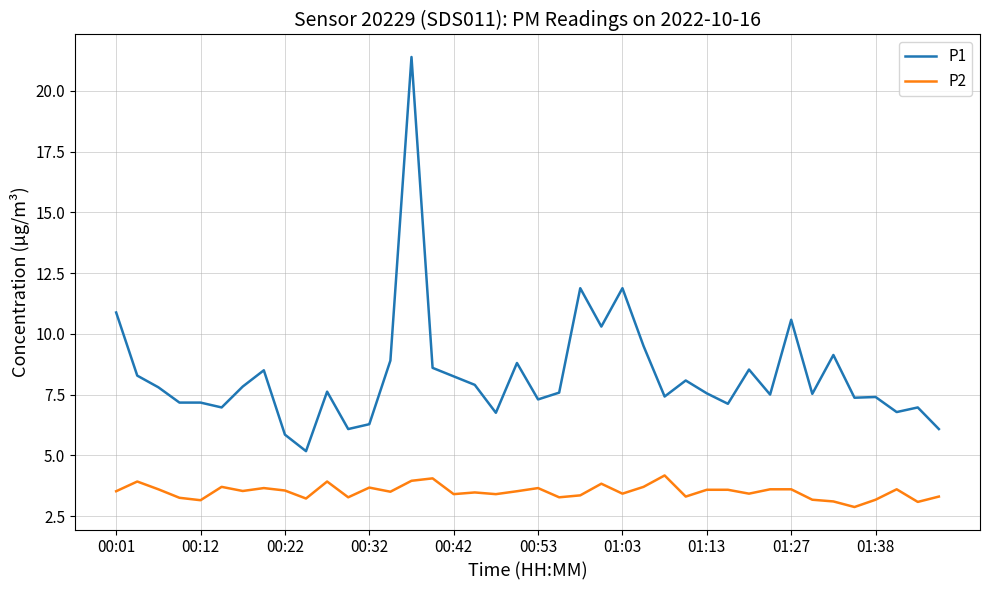

What is the highest value of the P2 series?

4.2